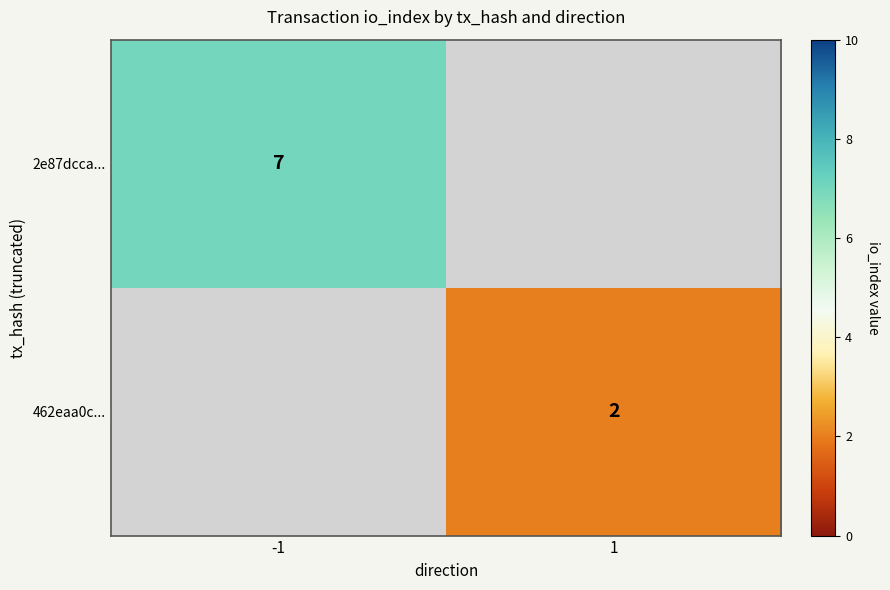

The value of 2e87dcca... at -1 is 9. True or false?

False